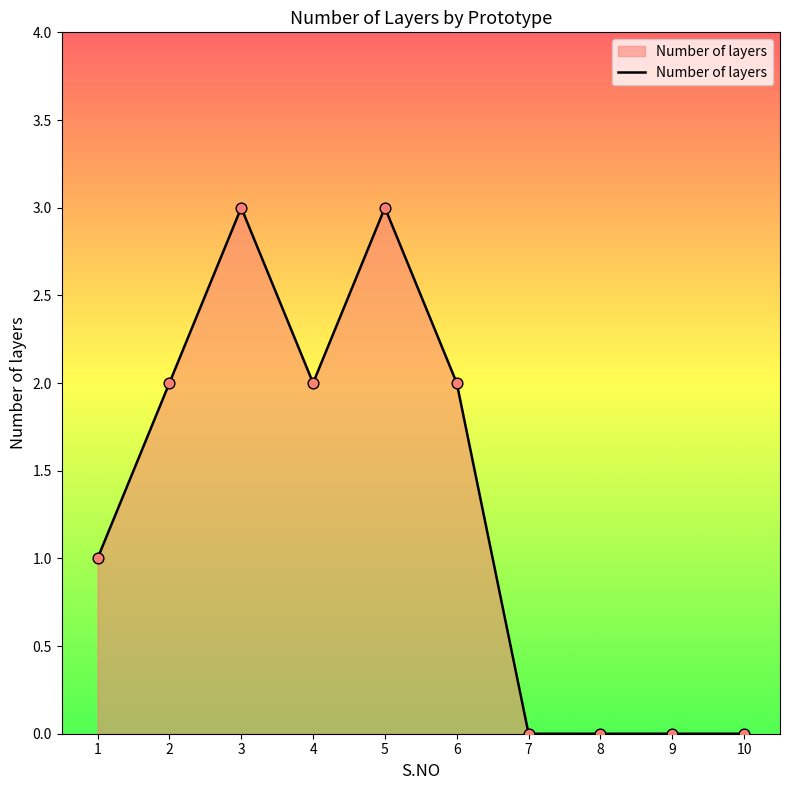

What is the change in value from 6 to 7?

-2